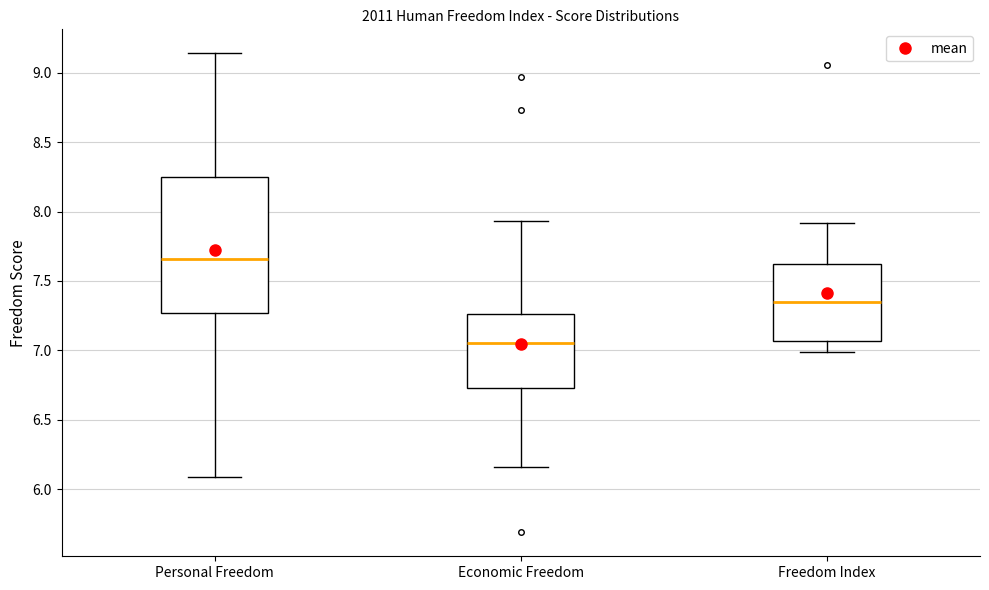

Which box has the lowest median line?

Economic Freedom